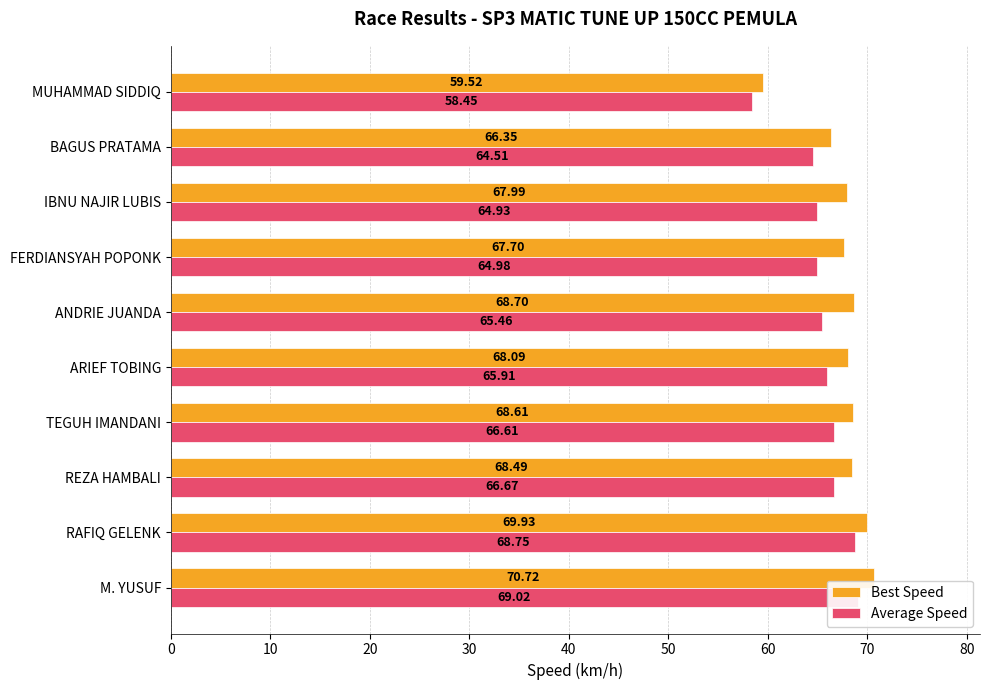

How many bars are there in total?

20